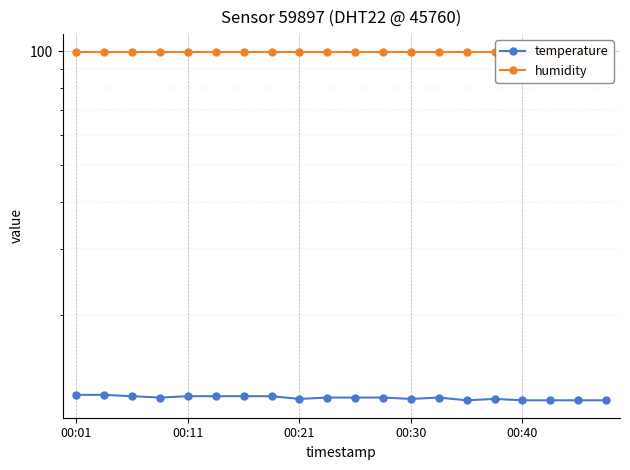

What is the value of the temperature point at the 2nd from the left?

12.3